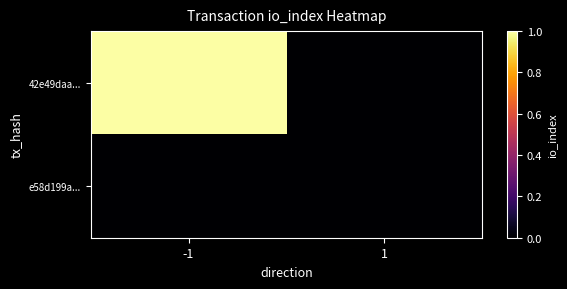

What is the greatest value displayed?

1